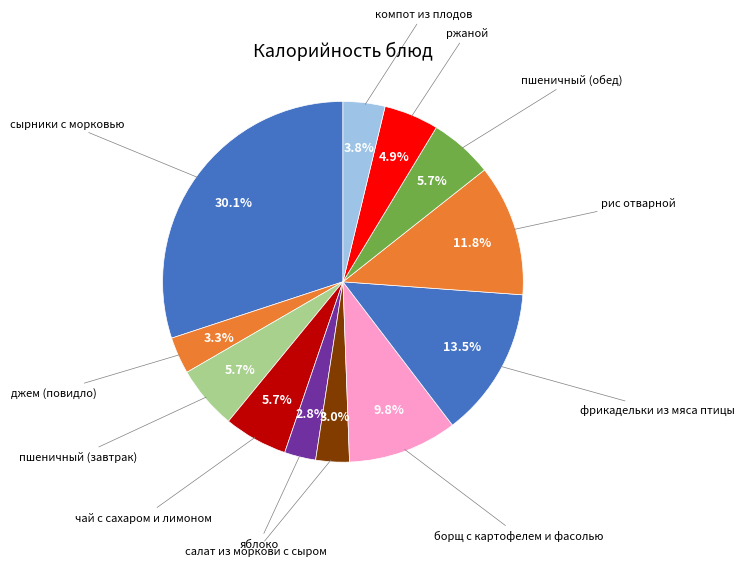

How many slices are in this pie chart?

12